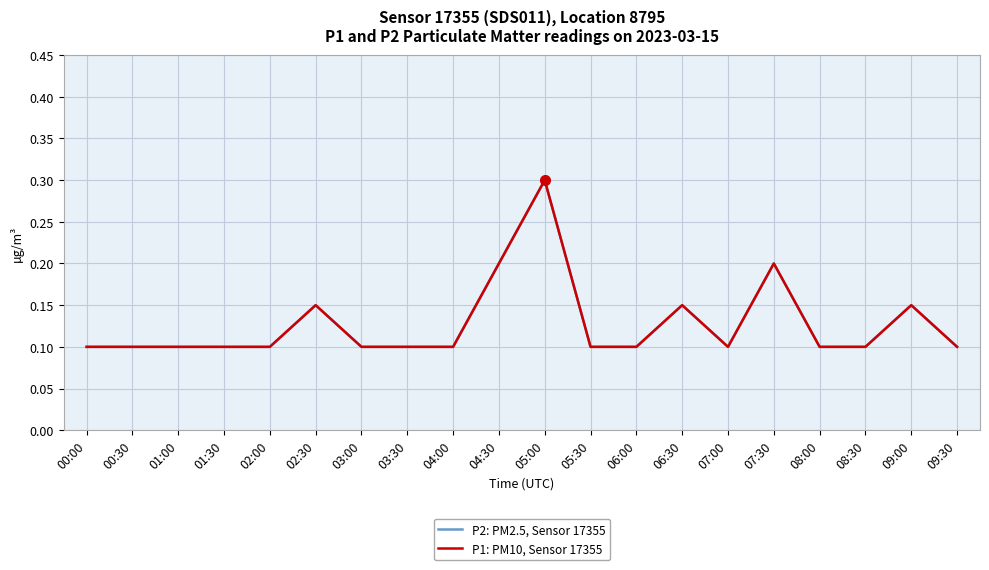

True or false: P2: PM2.5, Sensor 17355 has more than 1 points higher than both neighbors.

True